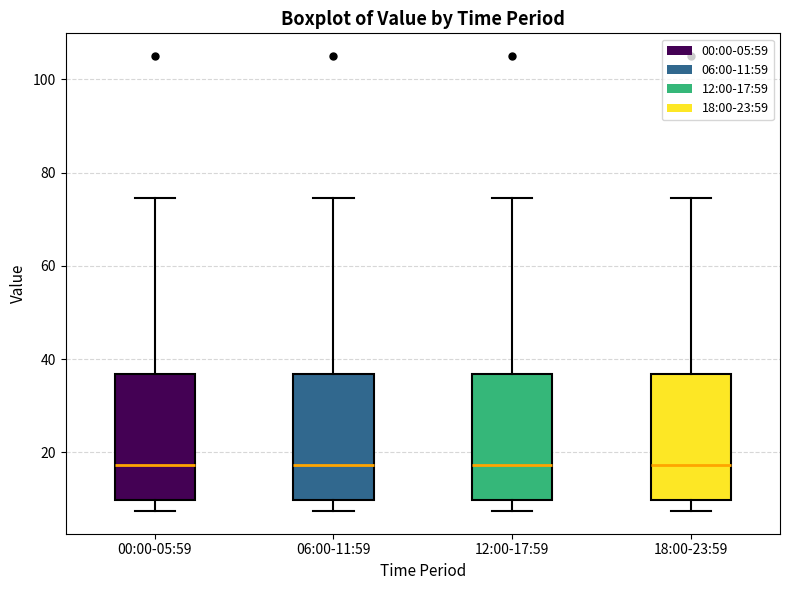

Reading left to right, read every box against the y-axis: the position of its median line, the range the box covers, and the ends of its whiskers. The values are not printed on the chart, so give them approximately, as read against the axis.

00:00-05:59: median 18, box 10 to 36, whiskers 8 to 74
06:00-11:59: median 18, box 10 to 36, whiskers 8 to 74
12:00-17:59: median 18, box 10 to 36, whiskers 8 to 74
18:00-23:59: median 18, box 10 to 36, whiskers 8 to 74